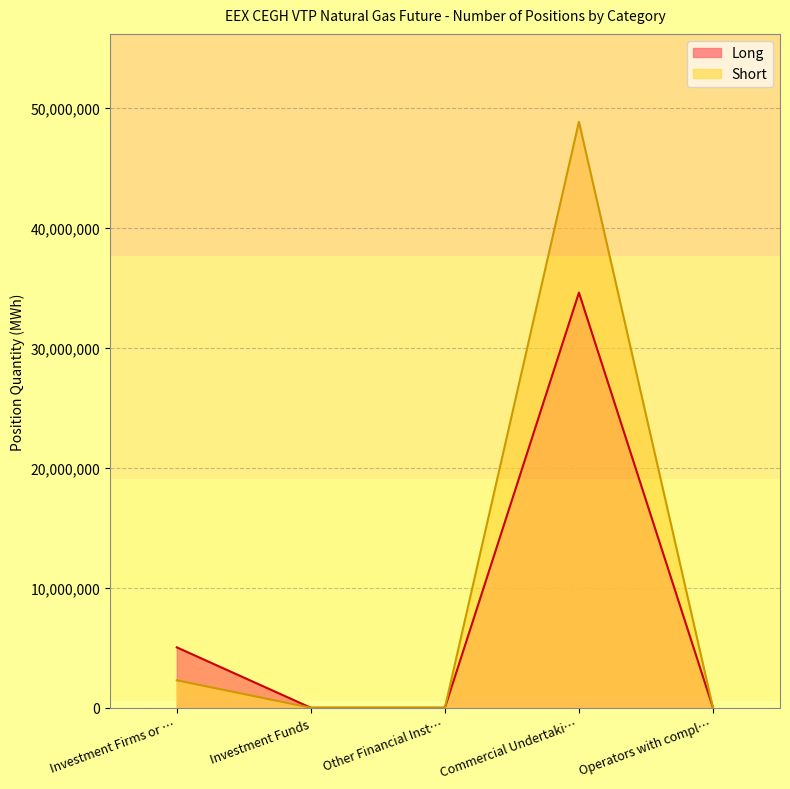

True or false: Long has more than 2 interior local peaks.

False